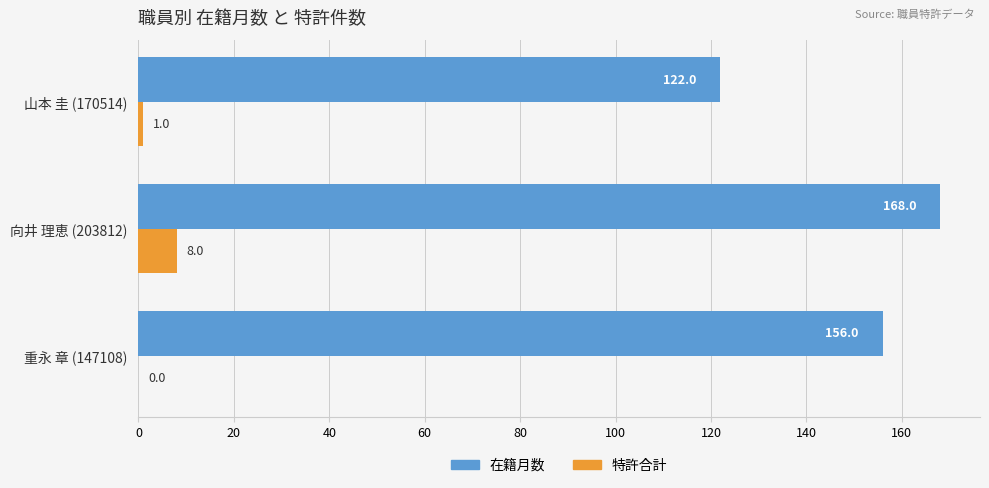

Which series has the largest total across all categories?

在籍月数